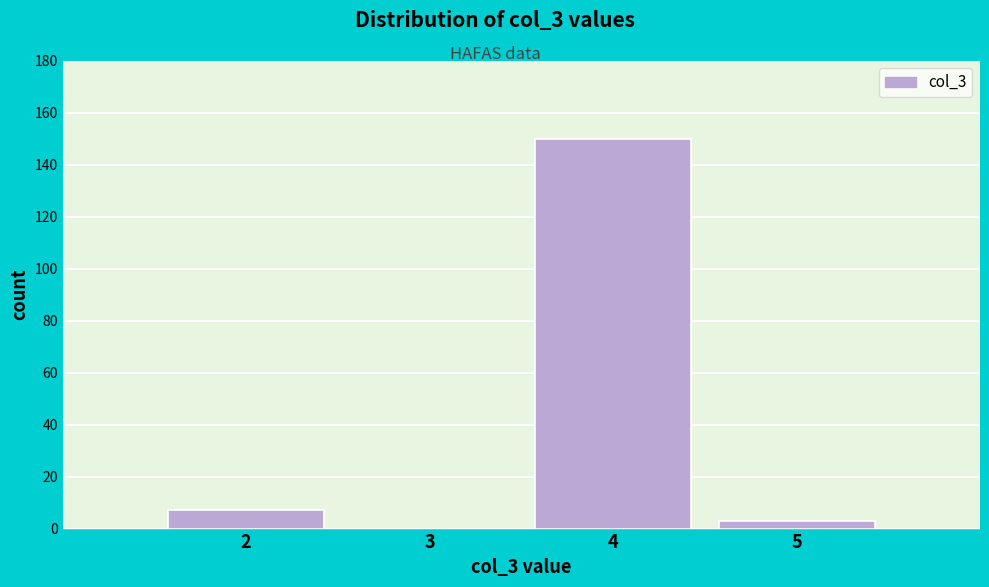

Reading left to right, transcribe this chart: for each bar, give the range it covers on the x-axis and its height. The values are not printed on the chart, so give them approximately, as read against the axis.

1.5 to 2.5: 8
2.5 to 3.5: 0
3.5 to 4.5: 150
4.5 to 5.5: 4